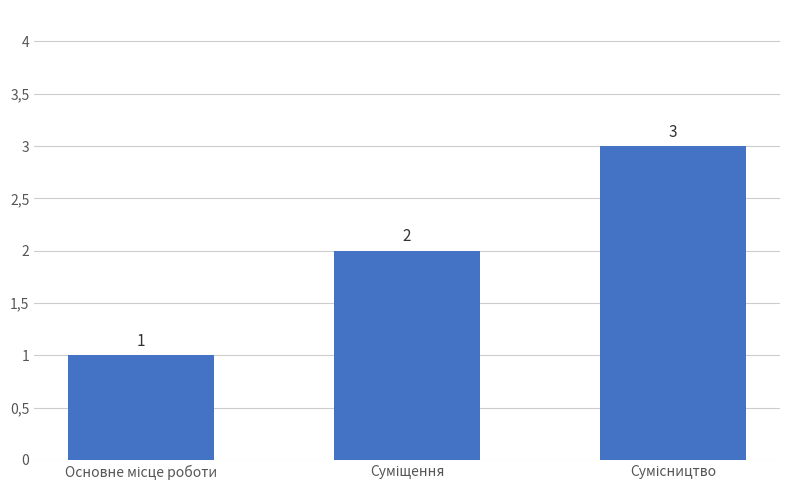

Are the bars horizontal?

No